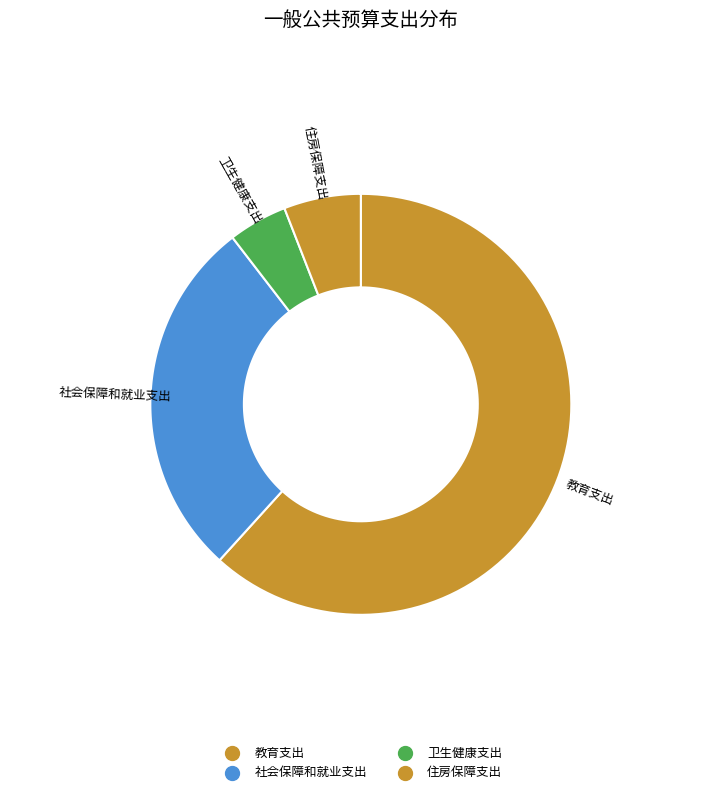

What percentage do 卫生健康支出 and 住房保障支出 together represent?

10.4%